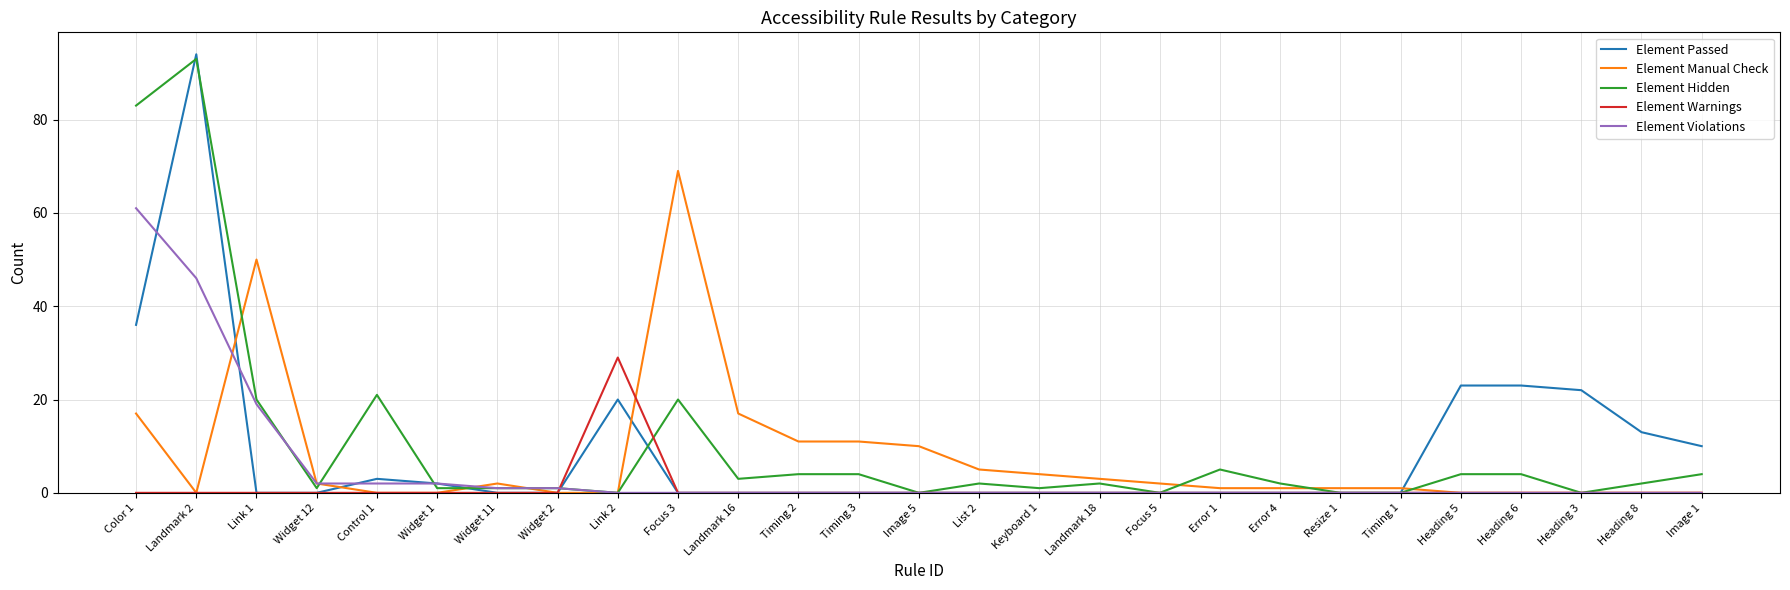

At which category is the sum across all series the highest?

Landmark 2